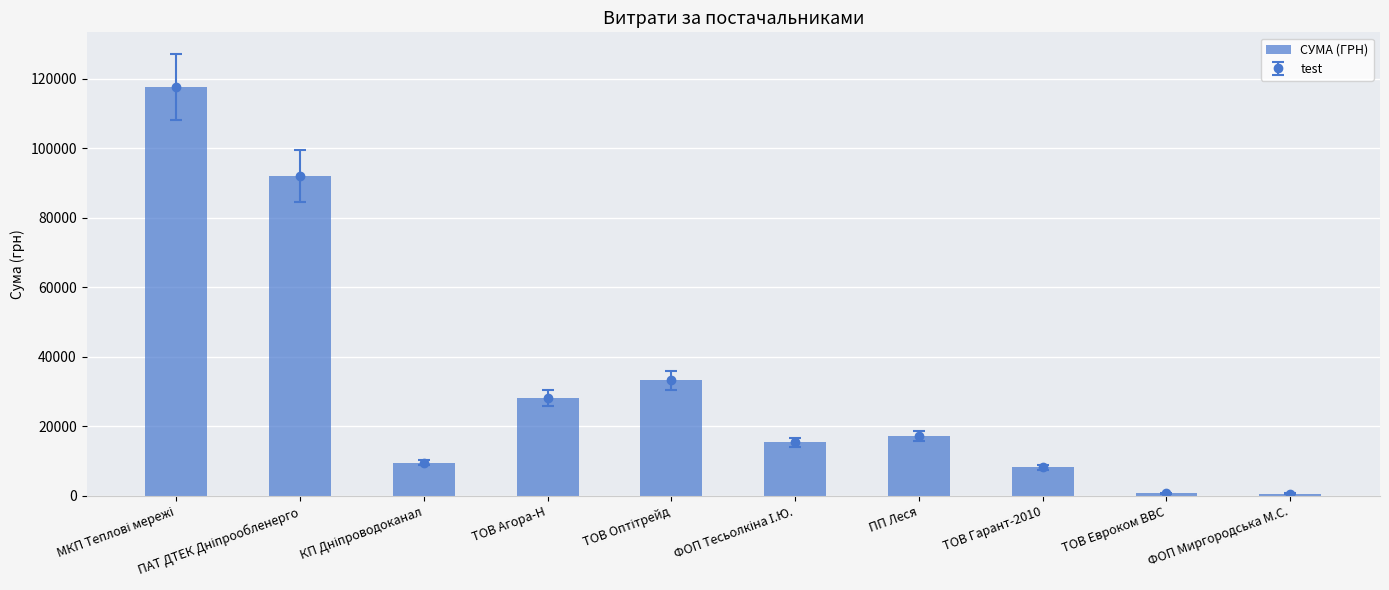

What is the maximum value shown in the chart?

117568.8